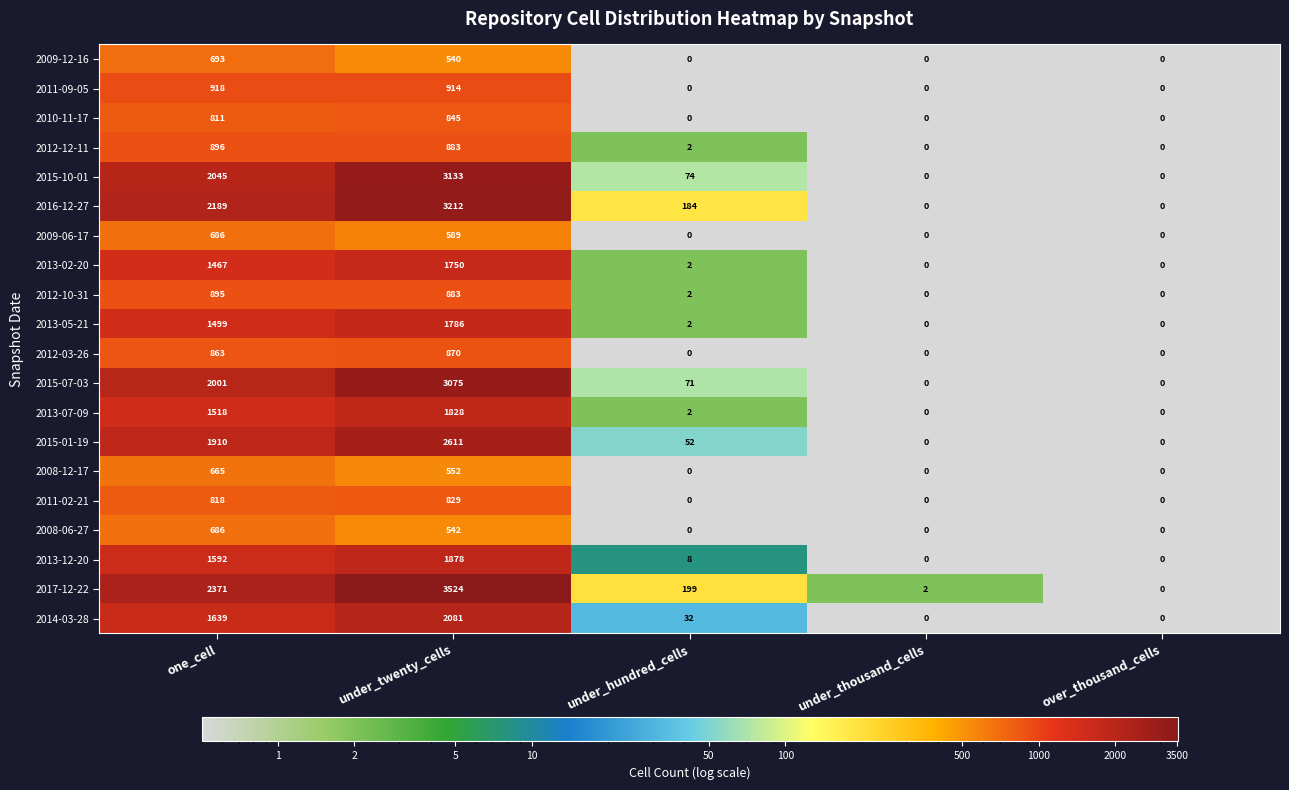

Which series has the largest range (max minus min)?

2017-12-22